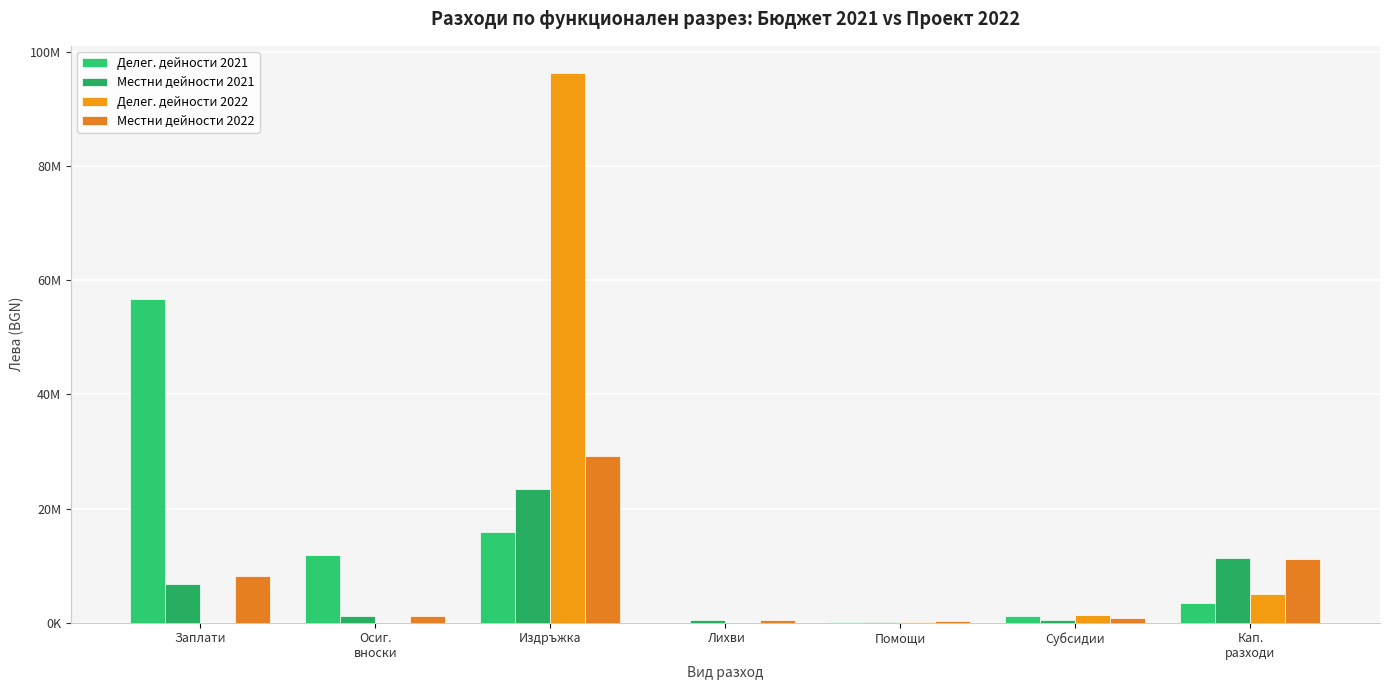

Does the chart contain stacked bars?

No